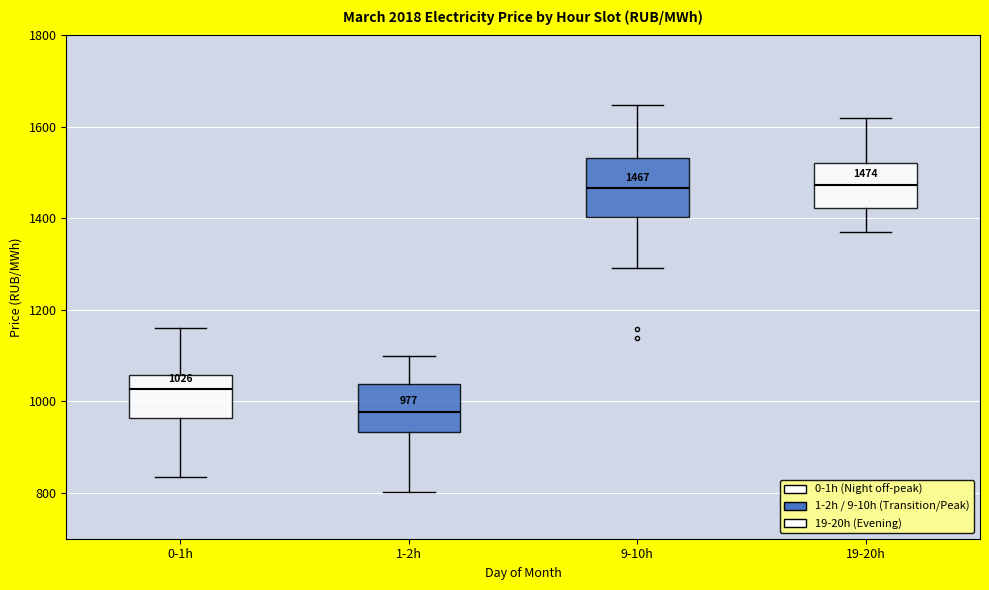

Which box is the tallest, from its lower edge to its upper edge?

9-10h